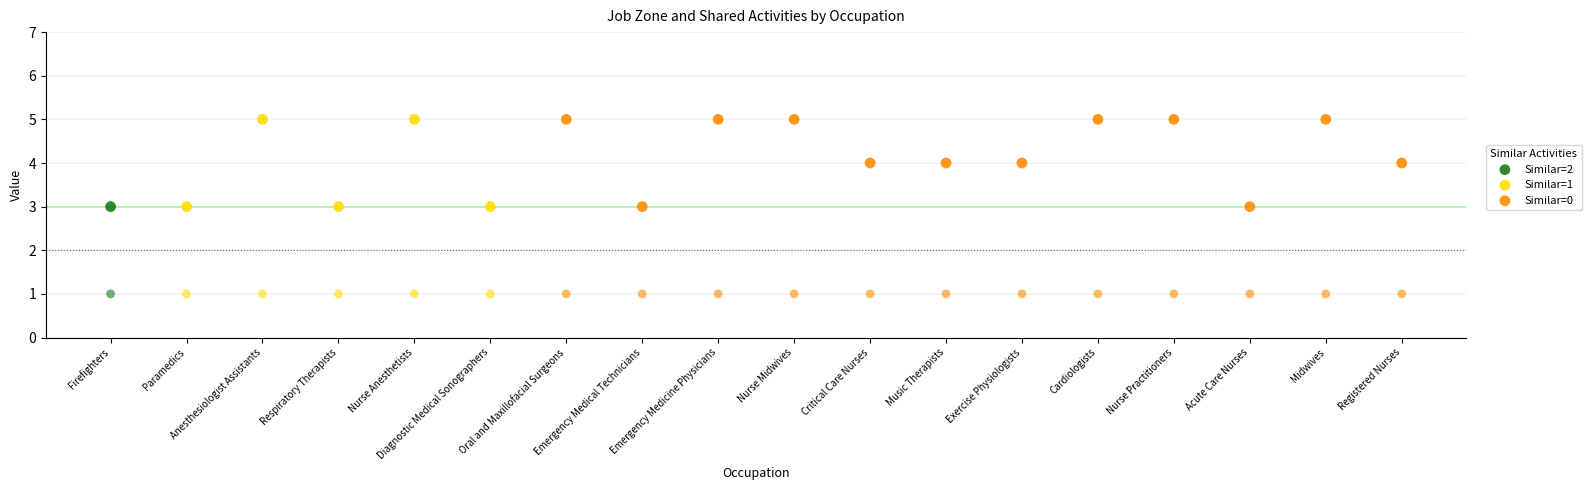

Which series has the widest spread of Y values?

Job Zone